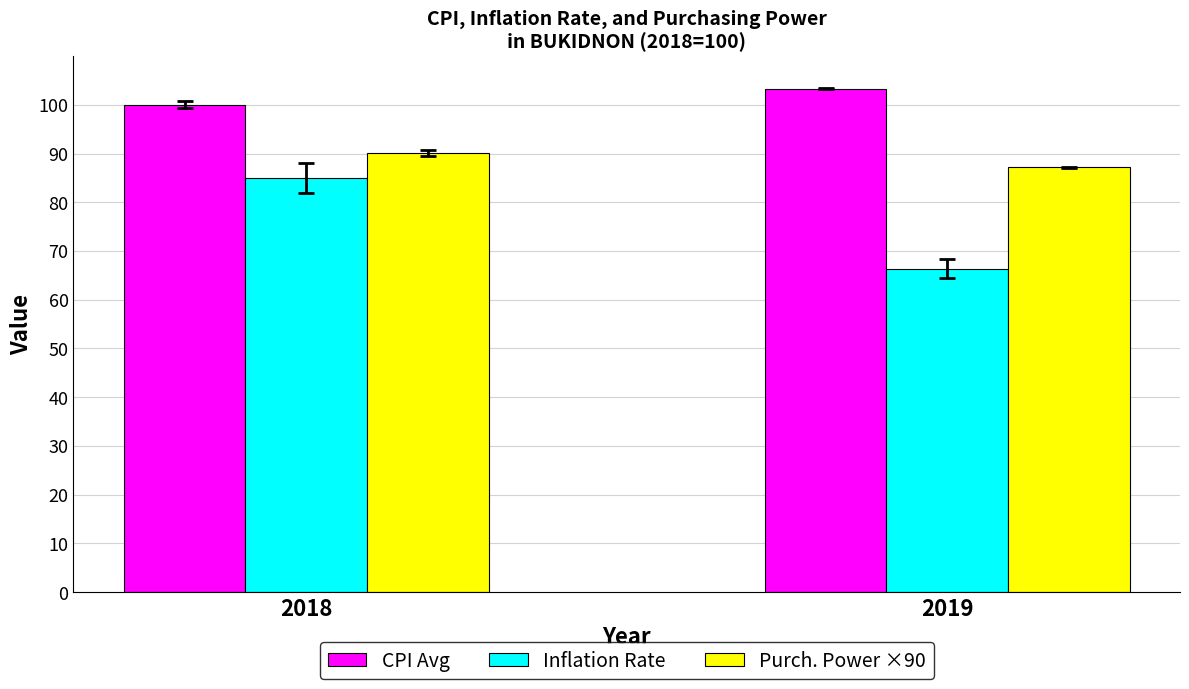

Which category has the lowest value in the CPI Avg series?

2018